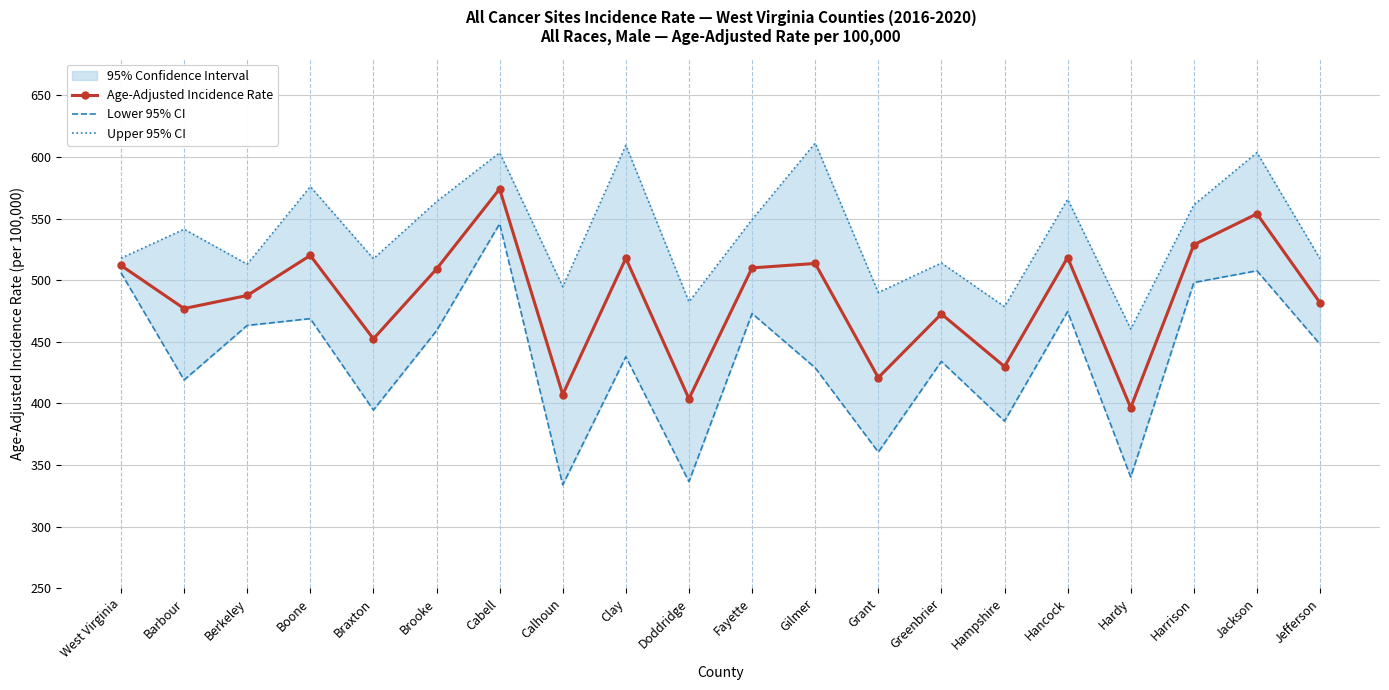

In Lower 95% CI, how many points are lower than both neighbors (excluding endpoints)?

7